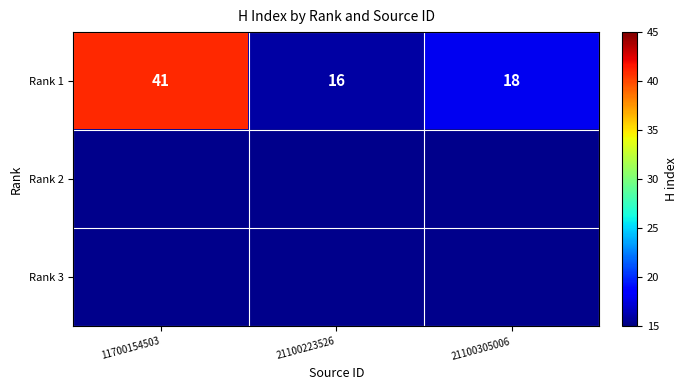

Is it true that Rank 1 equals 29 at 21100305006?

False